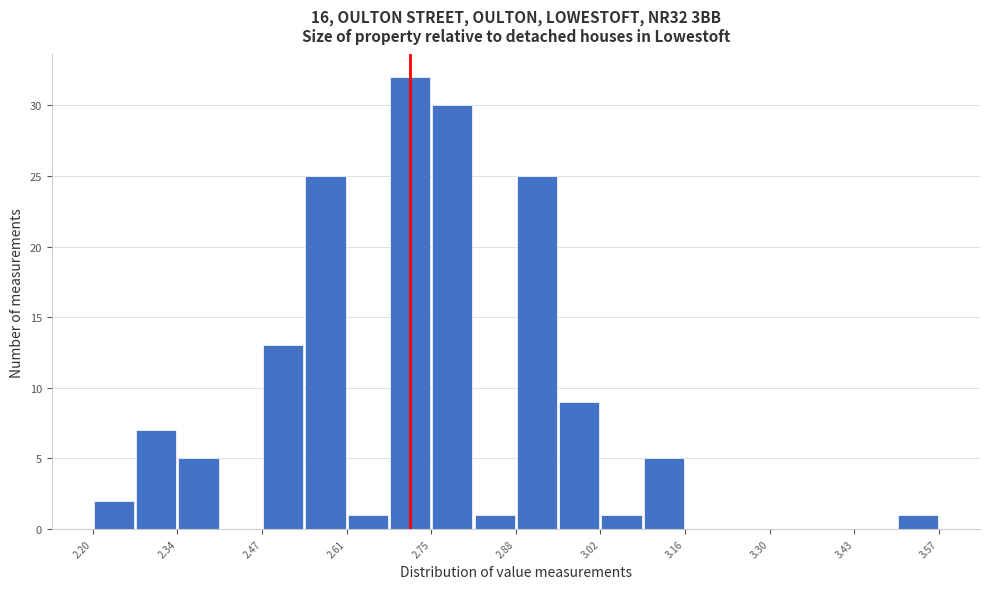

Around what value on the x-axis is the tallest bar? Give the approximate position of its centre, as read against the axis.

2.72